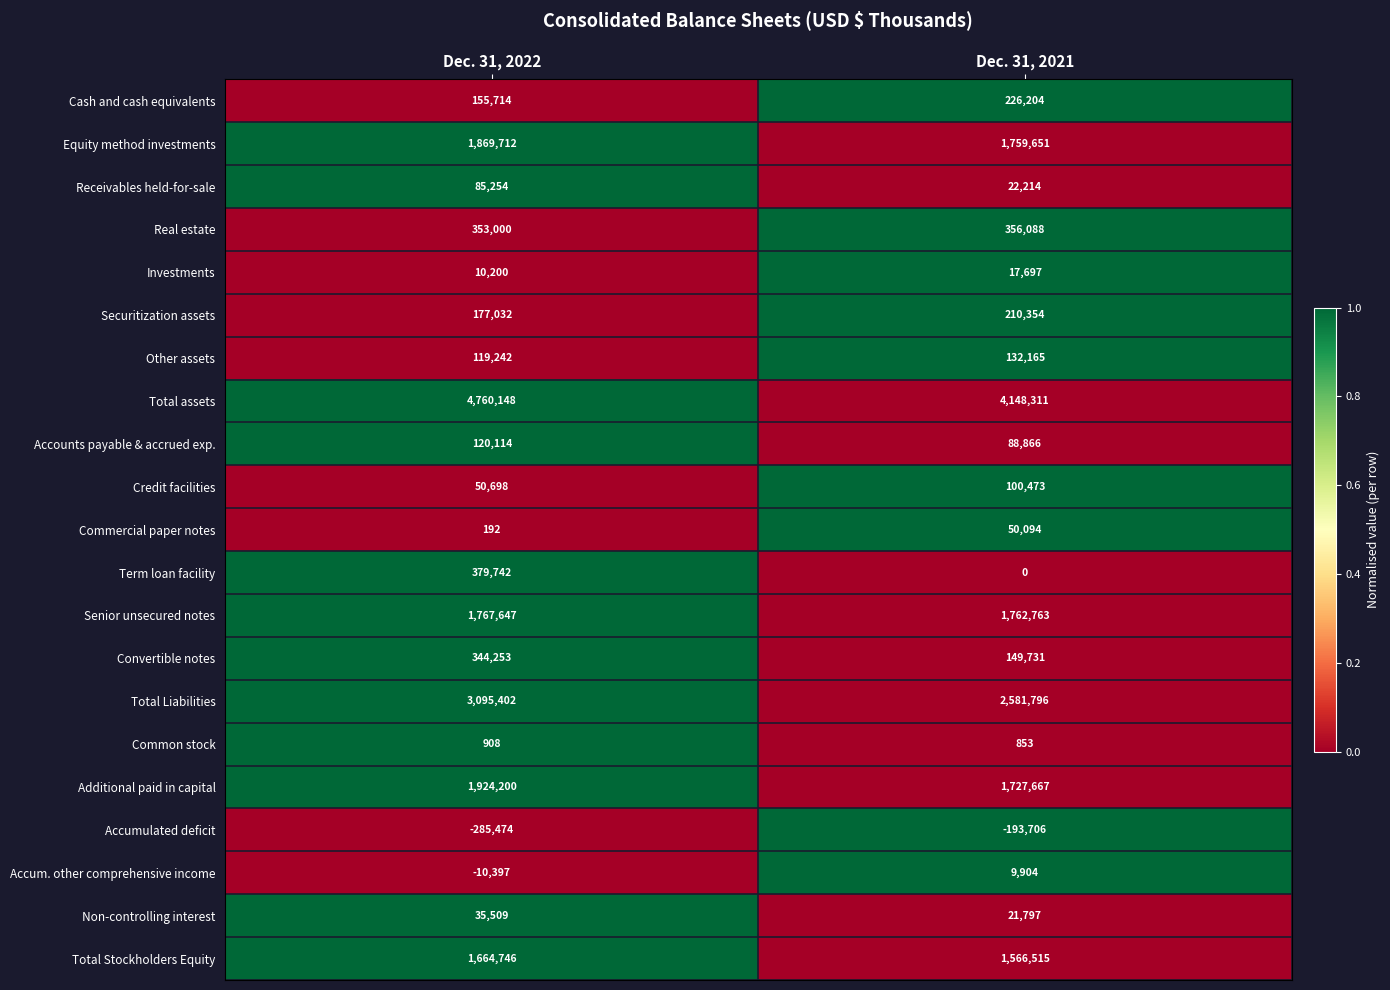

Which series changed the most between Dec. 31, 2022 and Dec. 31, 2021?

Total assets